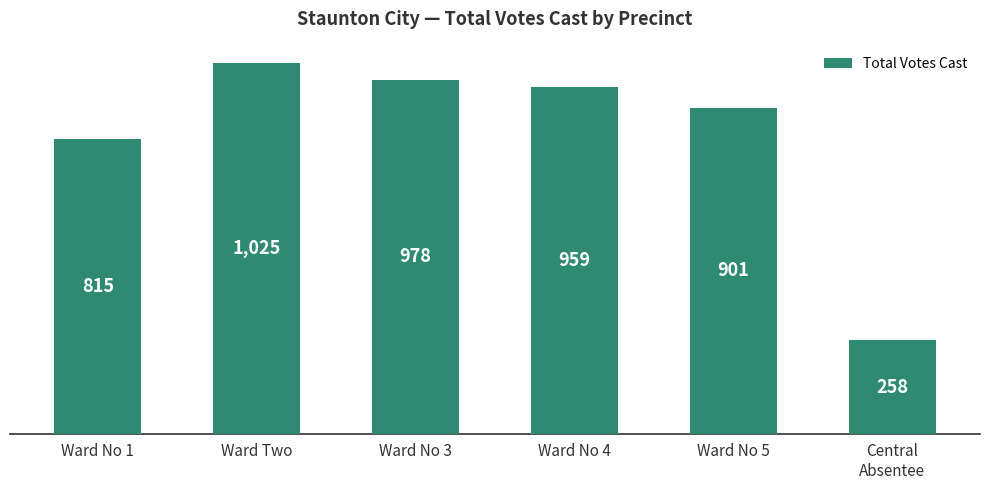

How many categories are shown in the chart?

6